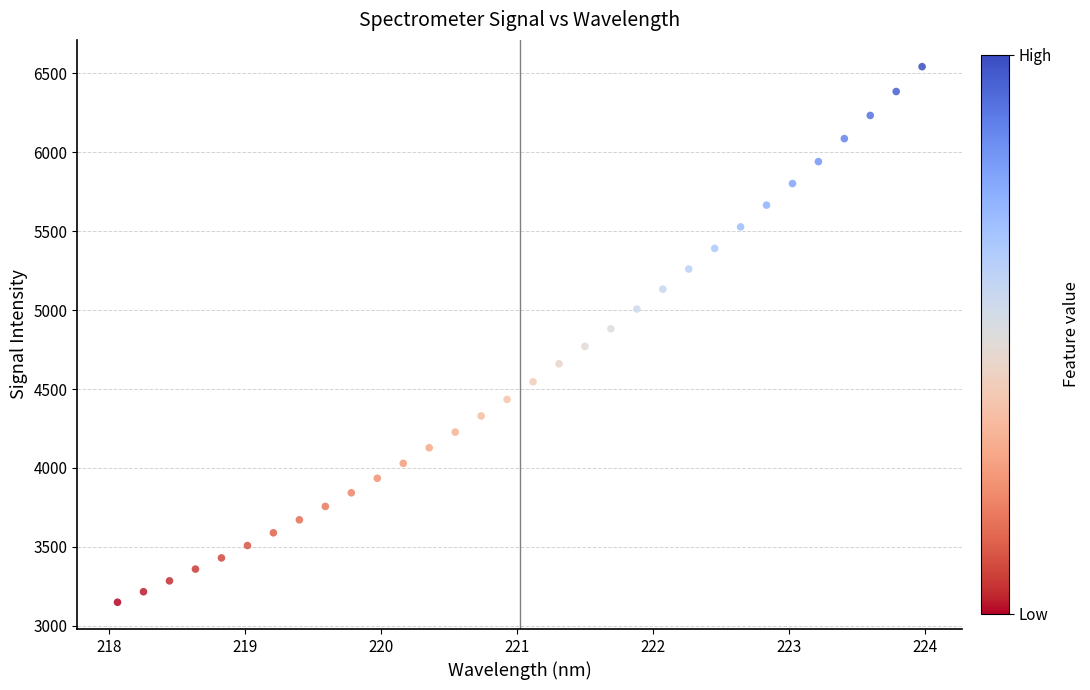

What is the range of Y values (max minus min)?

3392.7